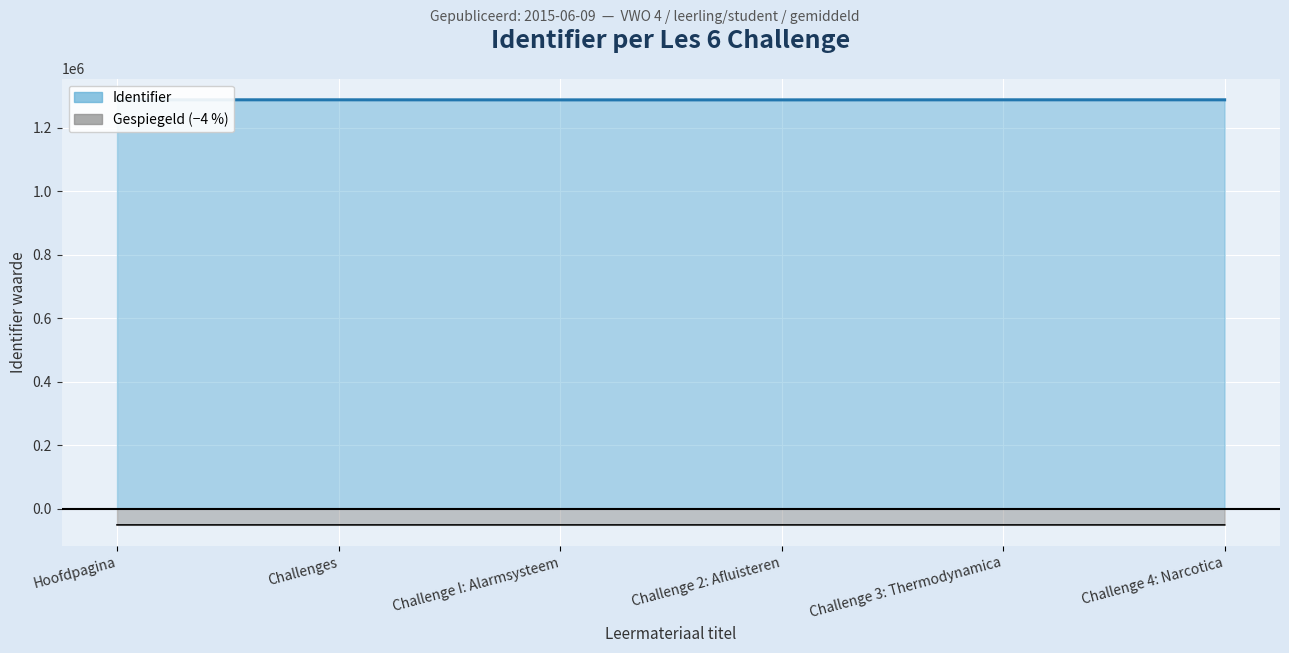

True or false: the data shows -85428.4 at Hoofdpagina.

False